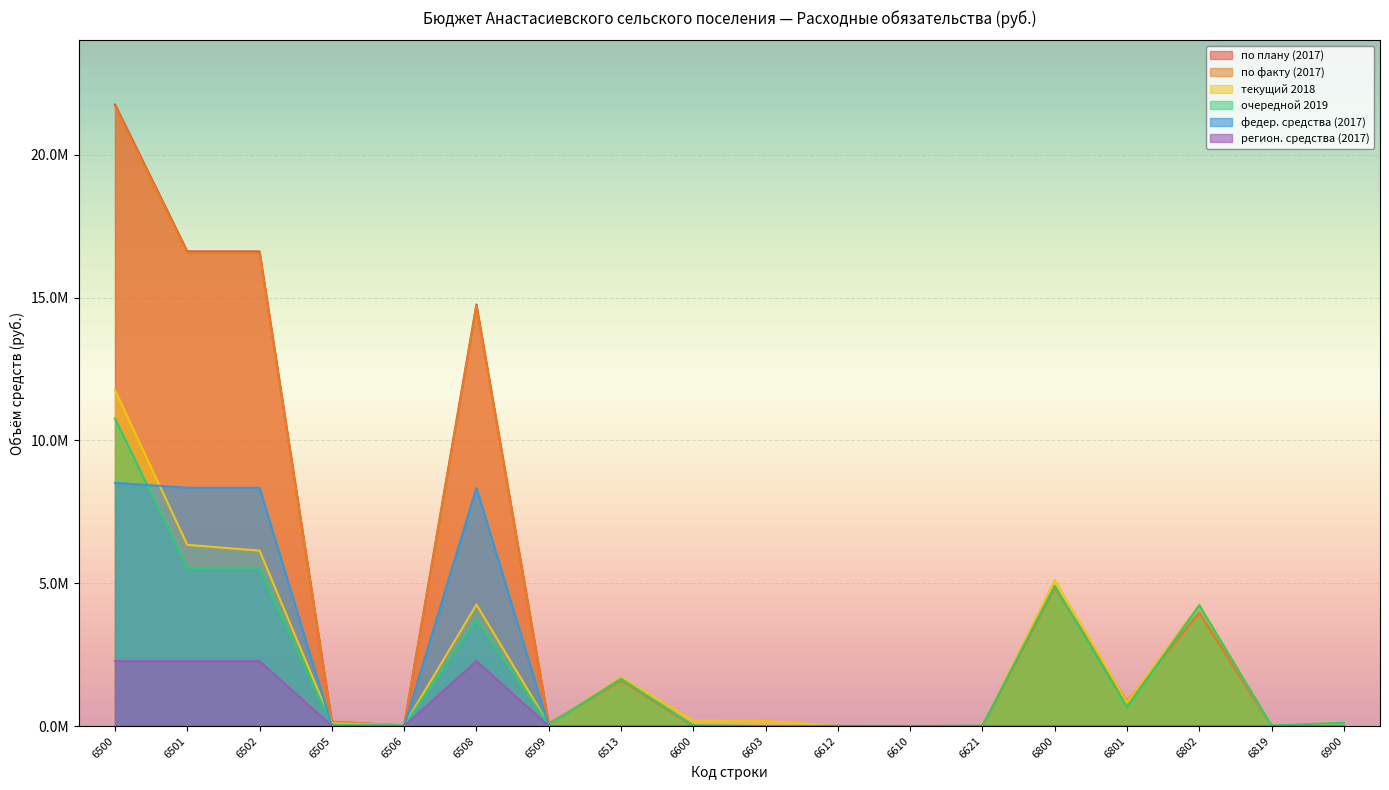

In текущий 2018, how many points are lower than both neighbors (excluding endpoints)?

5